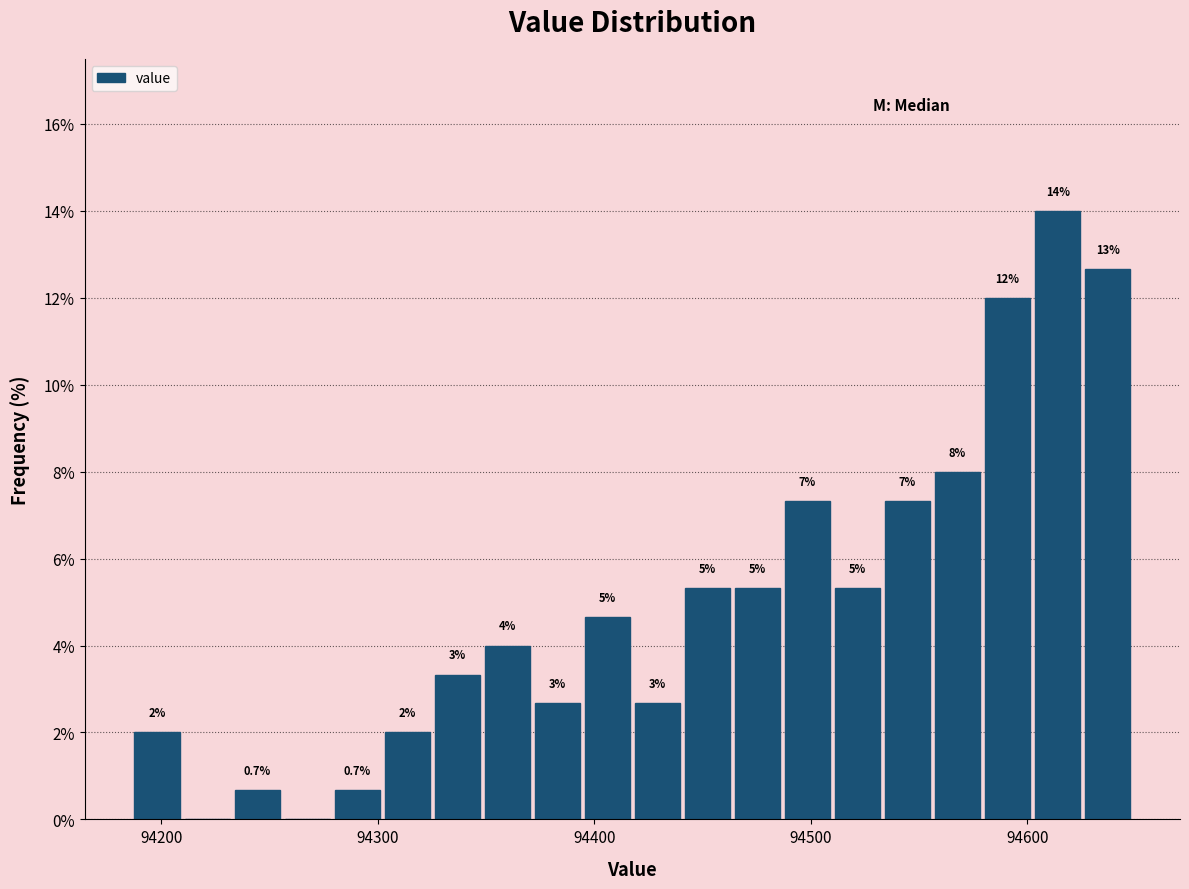

Around what value on the x-axis is the tallest bar? Give the approximate position of its centre, as read against the axis.

94610